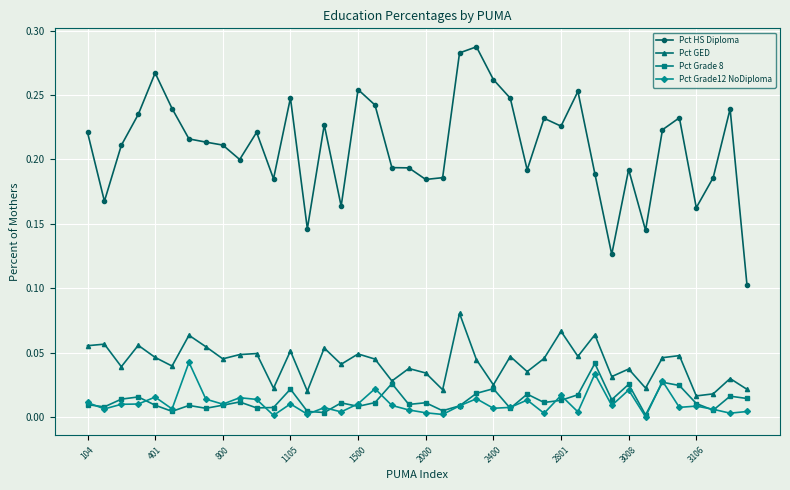

Which series has the widest spread of values?

Pct HS Diploma